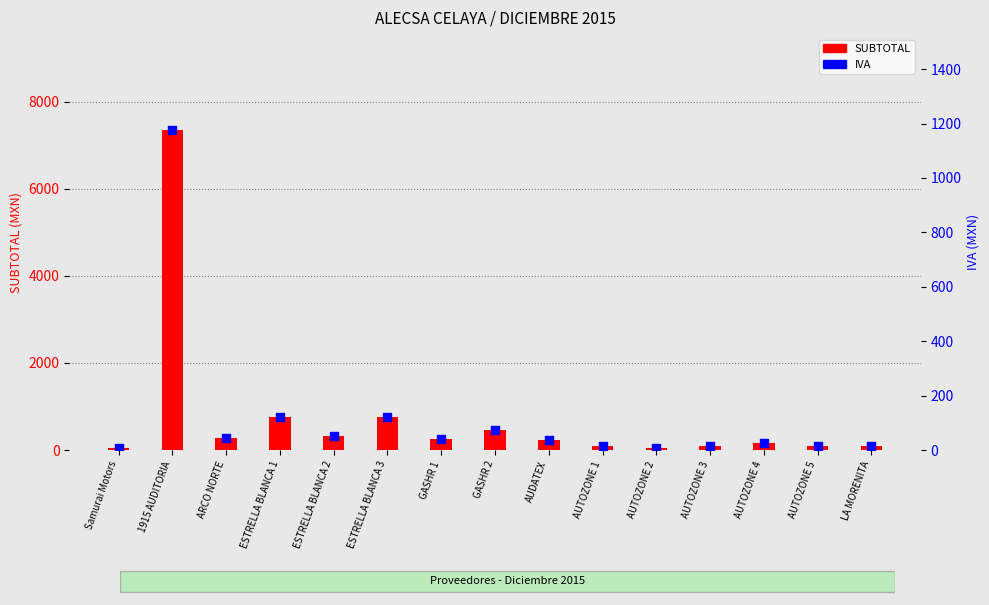

Which series contains the highest Y value?

SUBTOTAL